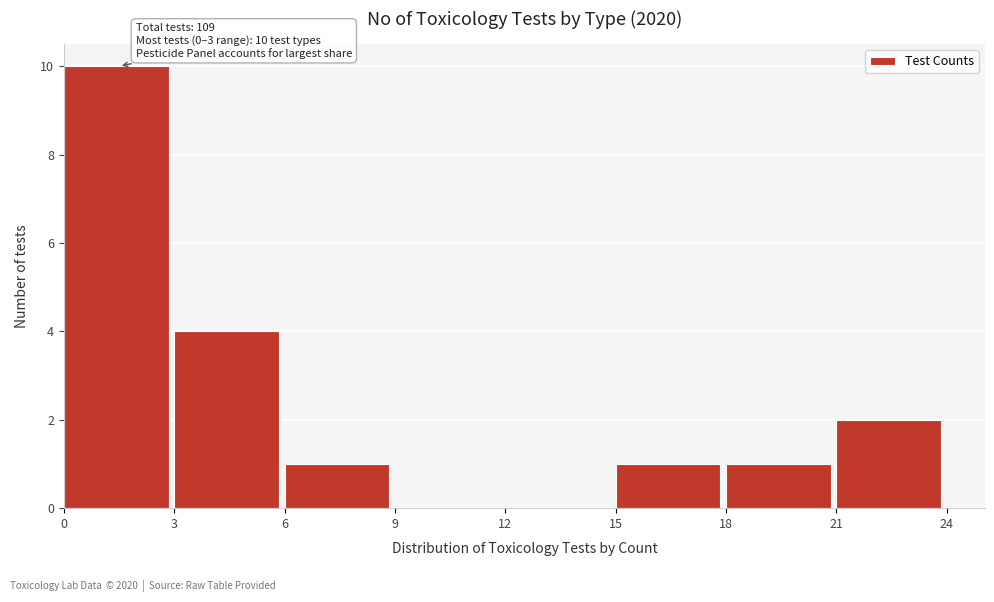

Which range on the x-axis has the tallest bar?

0 to 3